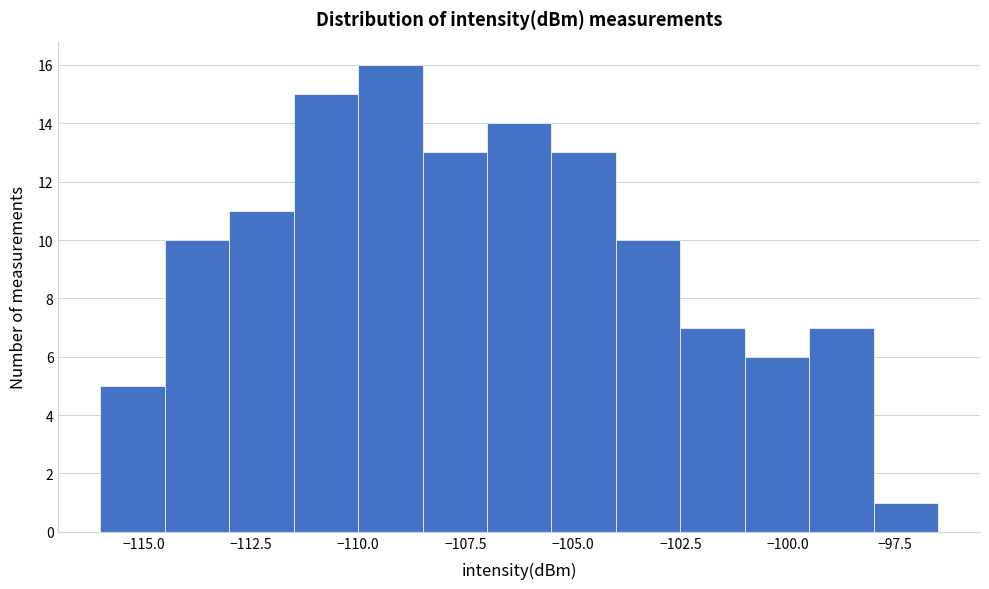

Read against the x-axis, roughly where is the centre of the tallest bar?

-109.0